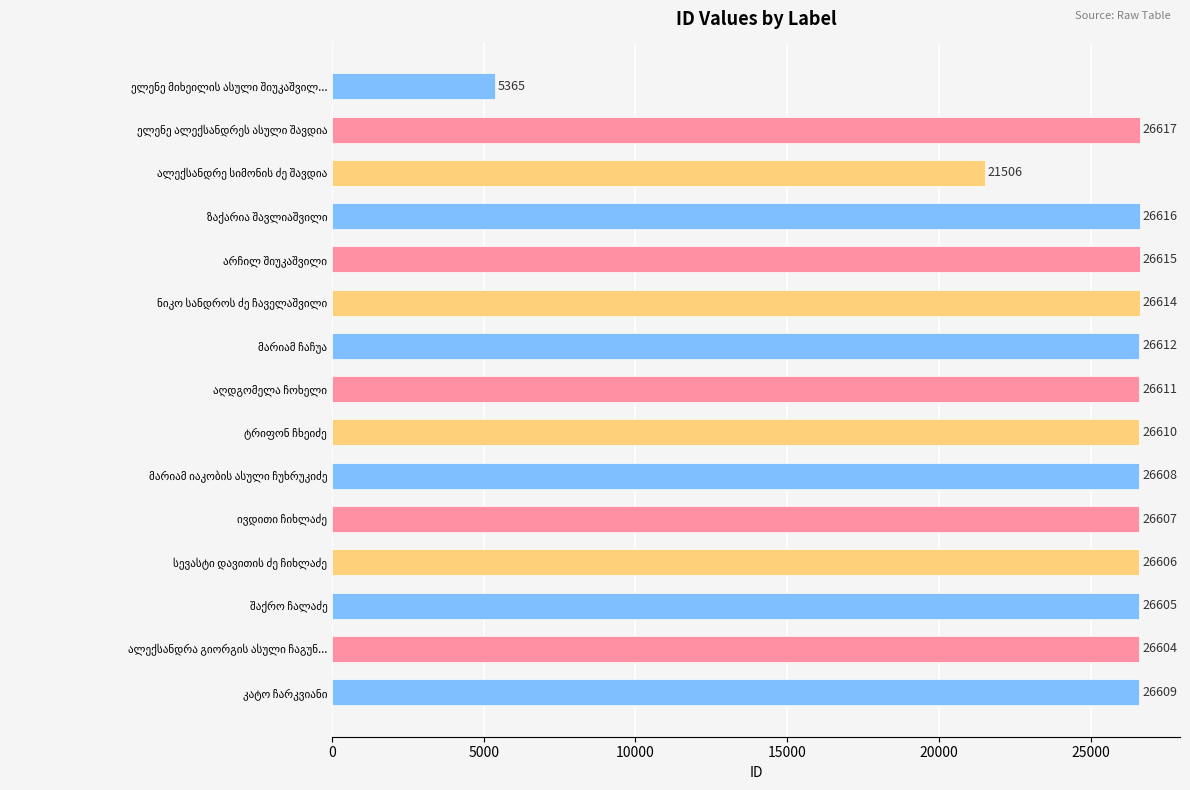

What is the value of the 5th bar from the top?

26615